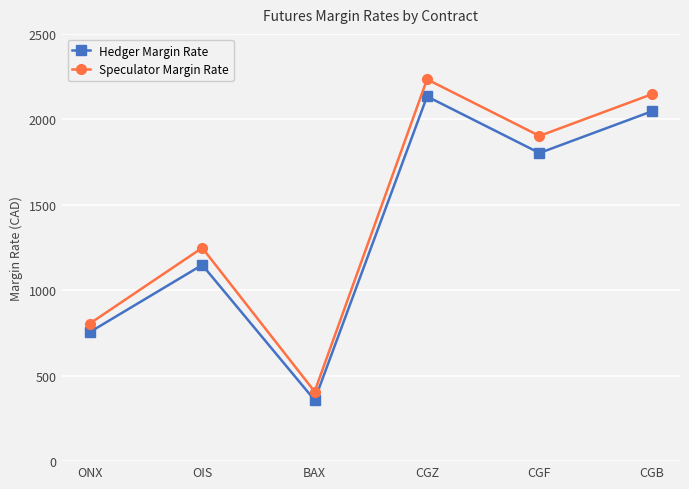

True or false: Hedger Margin Rate has a value of 357 at BAX.

True